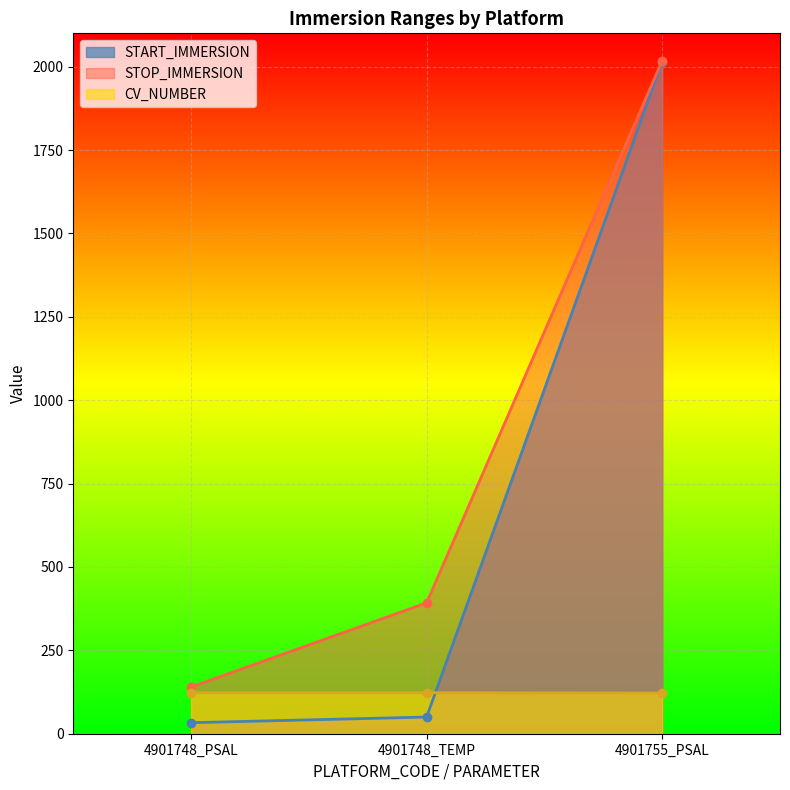

What is the value of the STOP_IMMERSION point at the 1st from the left?

140.1